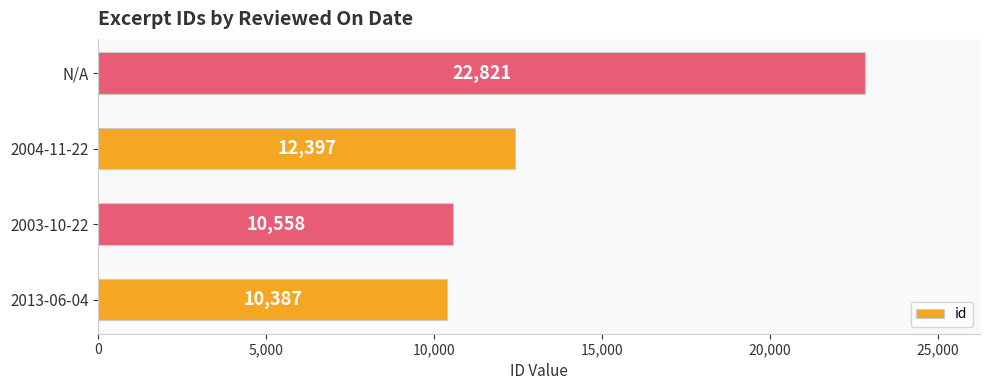

Are the bars grouped side by side (vs. stacked)?

No